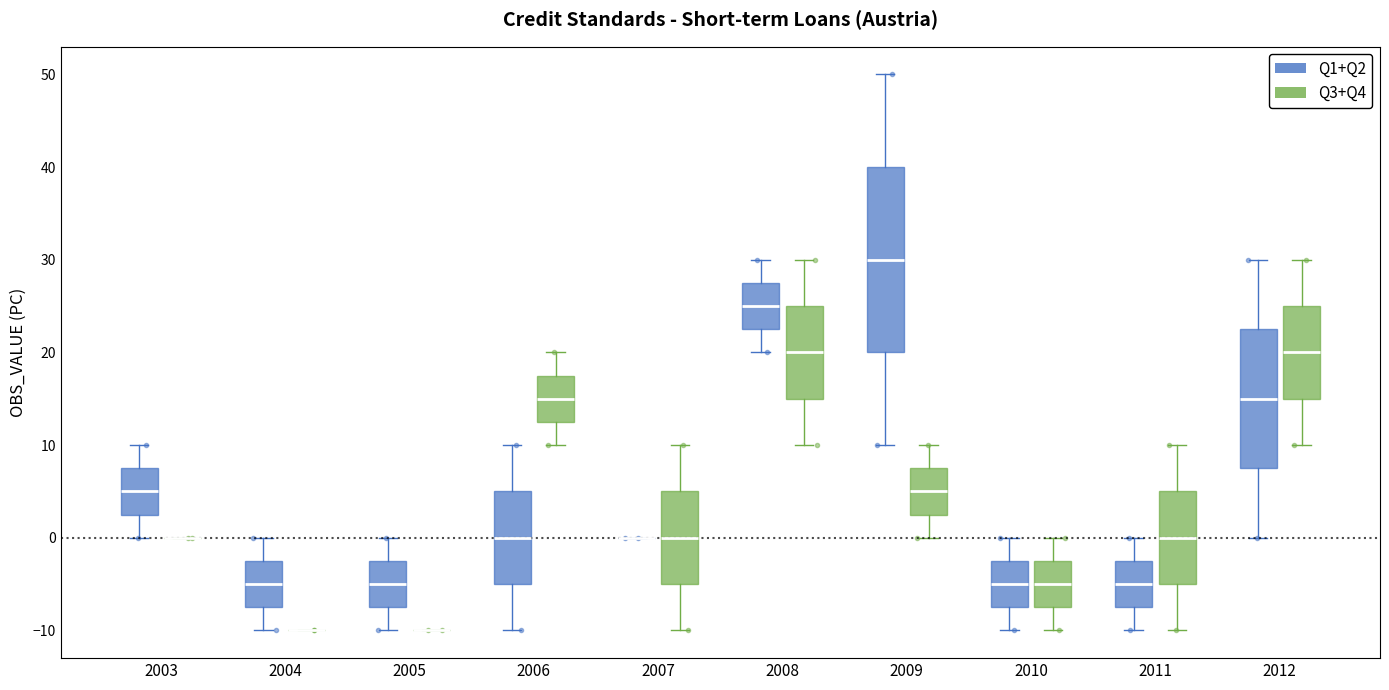

Which box is the tallest, from its lower edge to its upper edge?

2009 (Q1+Q2)